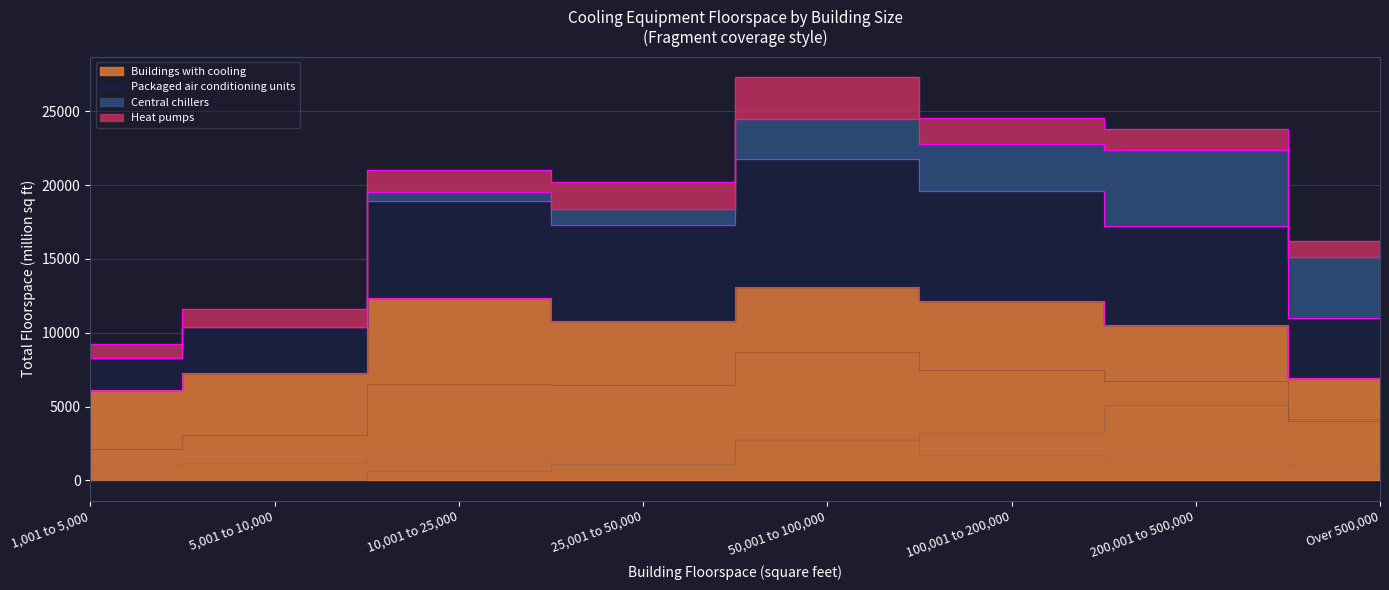

Reading left to right, what are all the values shown in this chart?

Buildings with cooling: 1,001 to 5,000=6124	5,001 to 10,000=7304	10,001 to 25,000=12357	25,001 to 50,000=10813	50,001 to 100,000=13069	100,001 to 200,000=12152	200,001 to 500,000=10518	Over 500,000=6958
Packaged air conditioning units: 1,001 to 5,000=2154	5,001 to 10,000=3082	10,001 to 25,000=6557	25,001 to 50,000=6466	50,001 to 100,000=8705	100,001 to 200,000=7447	200,001 to 500,000=6702	Over 500,000=4039
Central chillers: 1,001 to 5,000=0	5,001 to 10,000=0	10,001 to 25,000=631	25,001 to 50,000=1095	50,001 to 100,000=2724	100,001 to 200,000=3211	200,001 to 500,000=5127	Over 500,000=4145
Heat pumps: 1,001 to 5,000=983	5,001 to 10,000=1193	10,001 to 25,000=1457	25,001 to 50,000=1866	50,001 to 100,000=2825	100,001 to 200,000=1718	200,001 to 500,000=1422	Over 500,000=1073